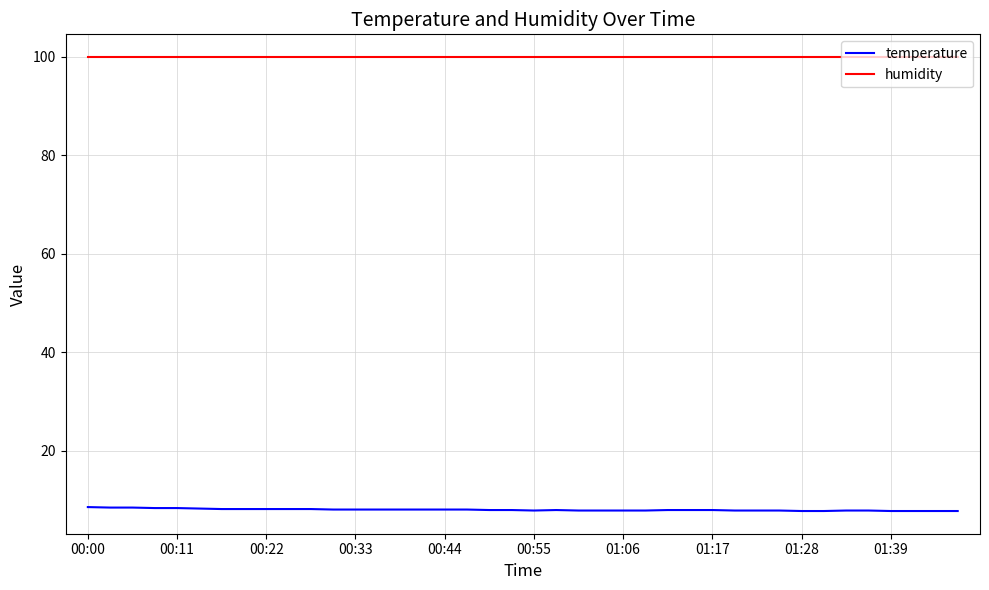

What is the average value of the humidity series?

99.9